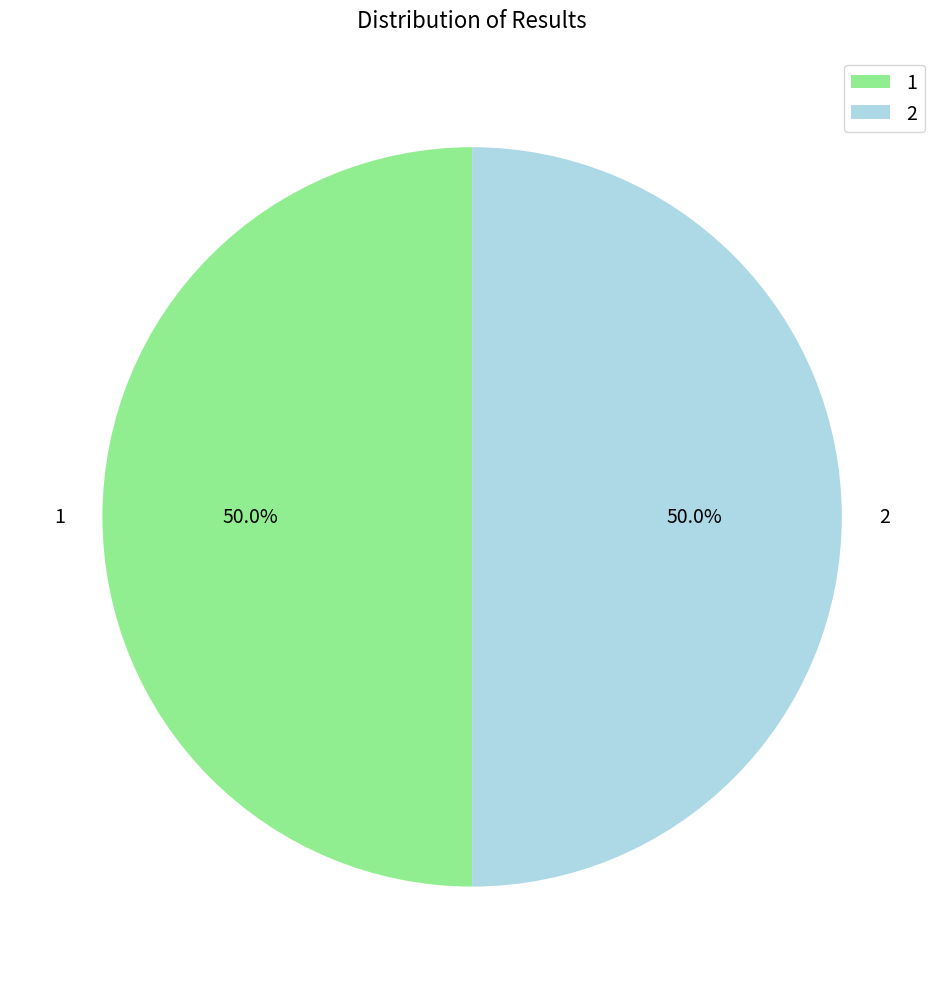

How many segments does this pie chart have?

2